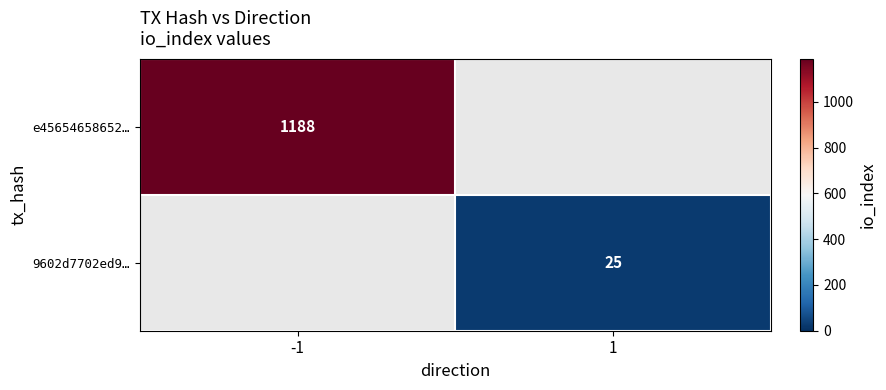

The value of e45654658652… at -1 is 532. True or false?

False